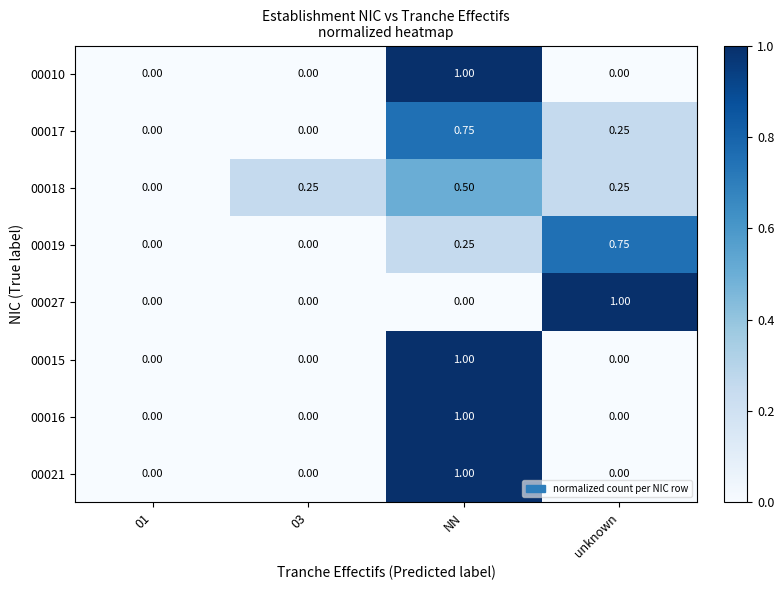

How many distinct data groups are displayed?

8